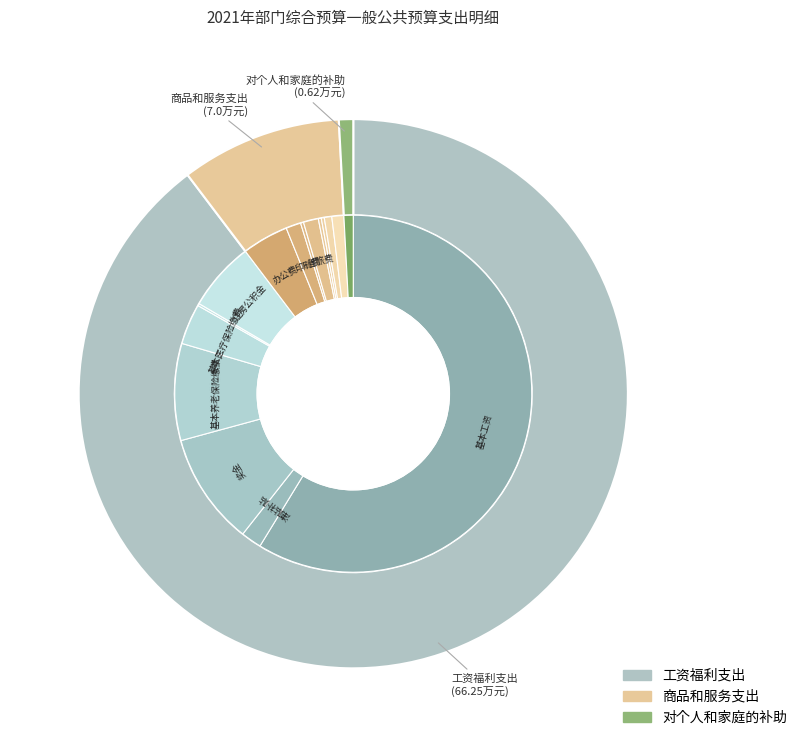

To the nearest percent, what is the average slice percentage?

33%